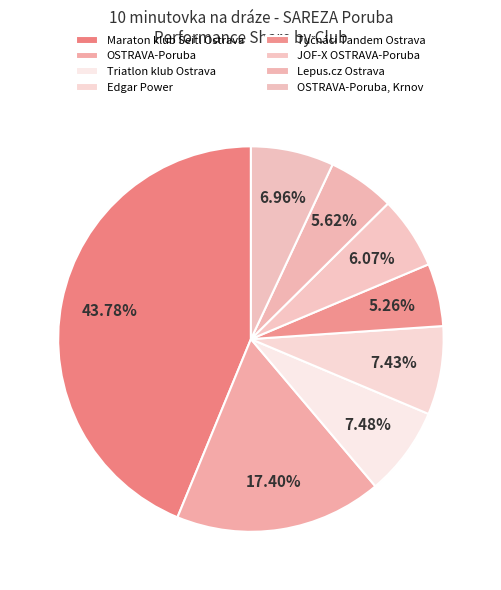

How many slices are in this pie chart?

8